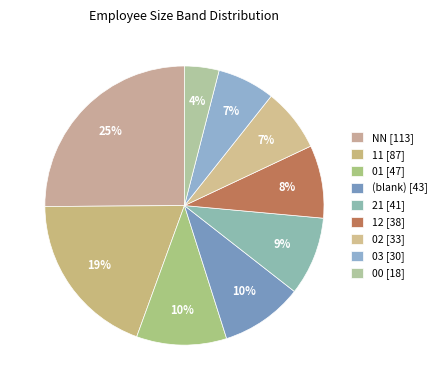

Count the number of slices in the pie.

9